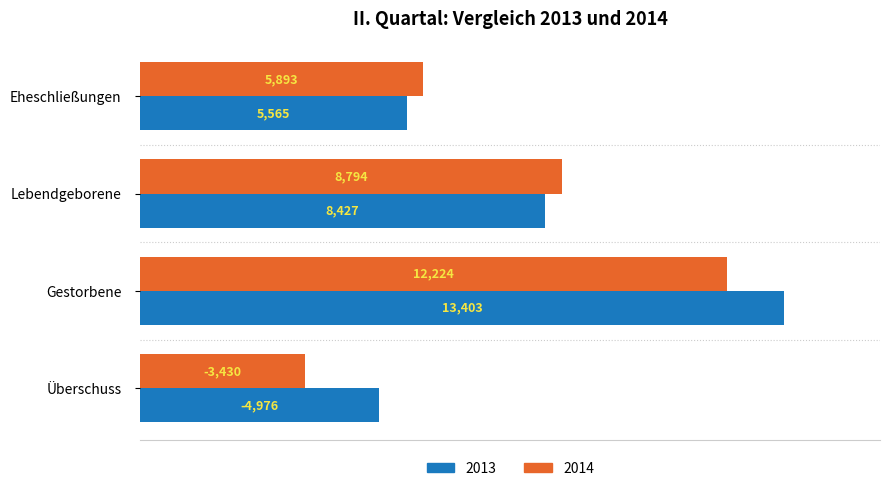

What is the spread (max minus min) of values at Eheschließungen?

328